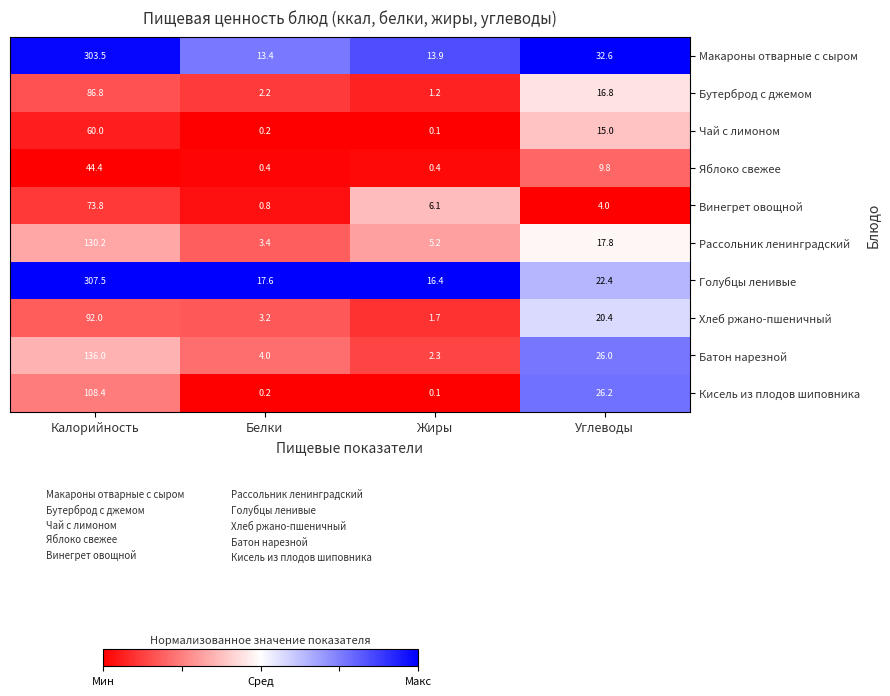

True or false: Рассольник ленинградский has a value of 130.2 at Калорийность.

True